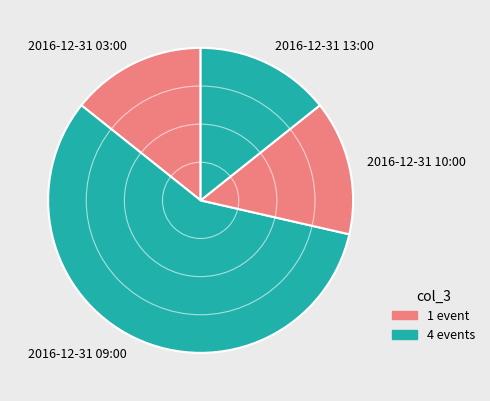

Does any single category account for the majority?

Yes